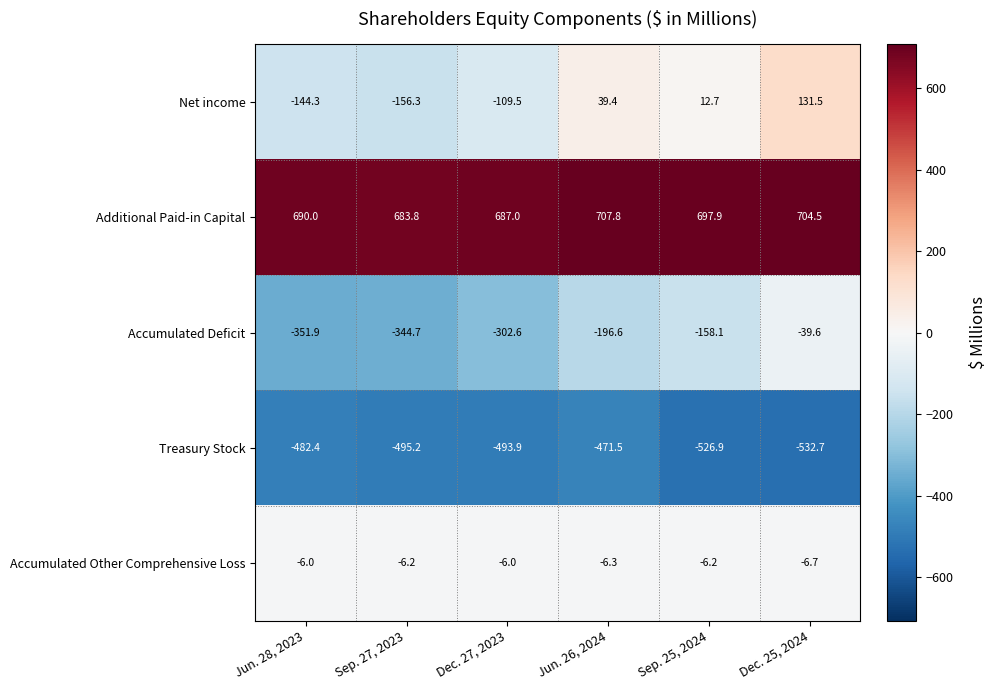

Between Jun. 28, 2023 and Jun. 26, 2024, which series saw the biggest shift?

Net income